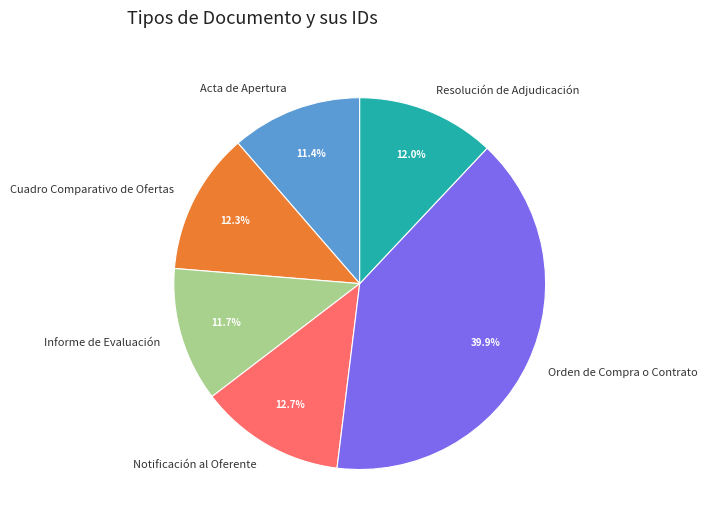

Between Orden de Compra o Contrato and Cuadro Comparativo de Ofertas, which is larger?

Orden de Compra o Contrato